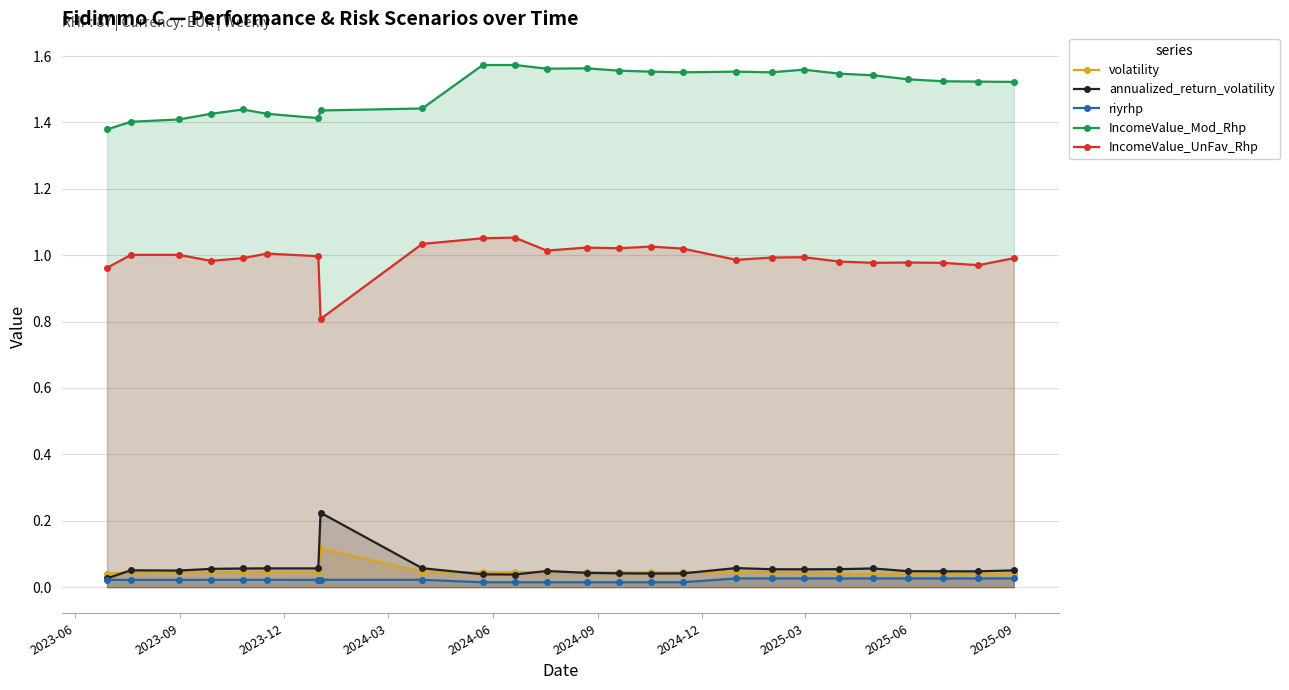

True or false: annualized_return_volatility and riyrhp cross at least once.

False